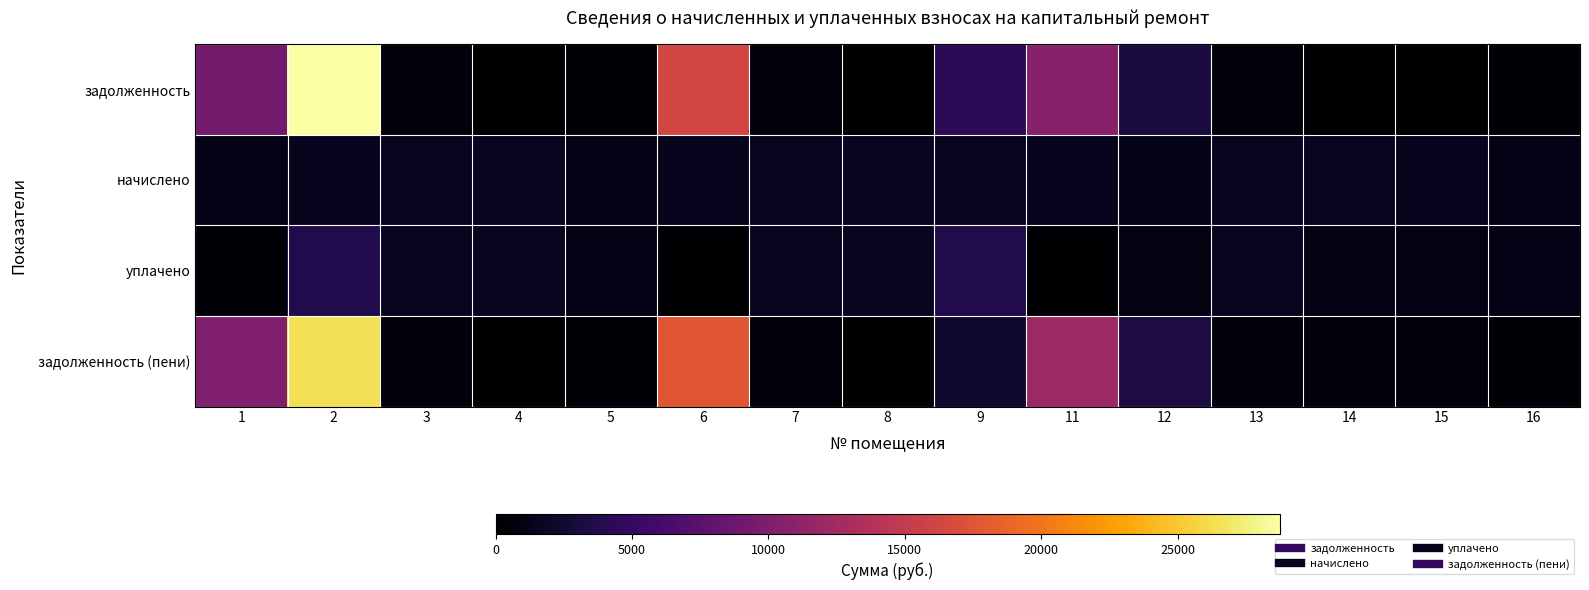

Which category has the lowest value across all series?

4